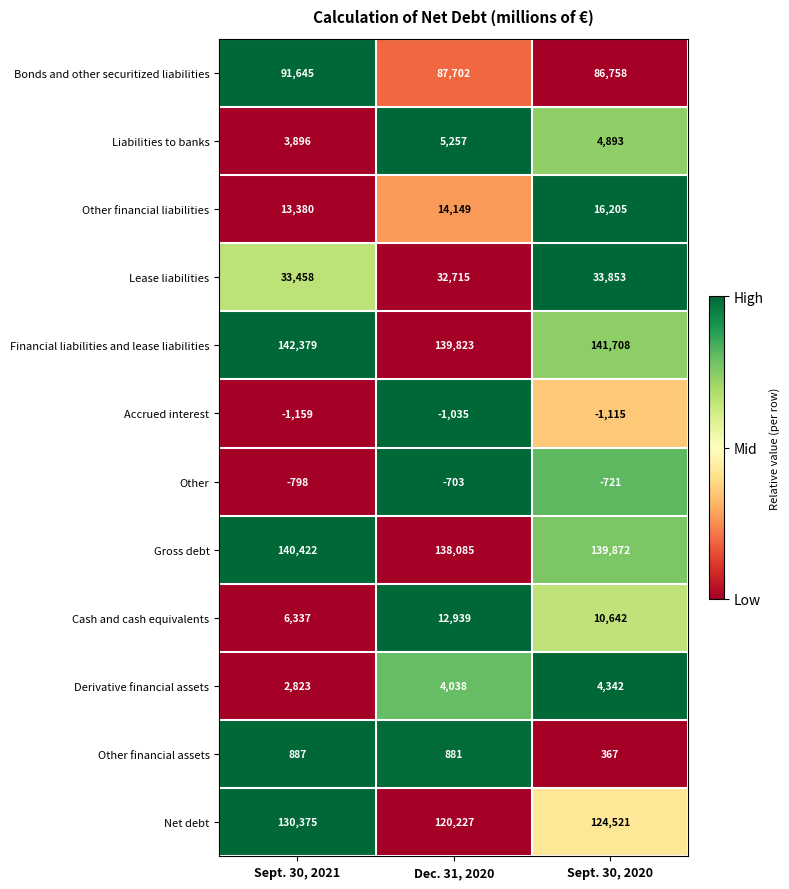

At how many categories does at least one series exceed 0?

3